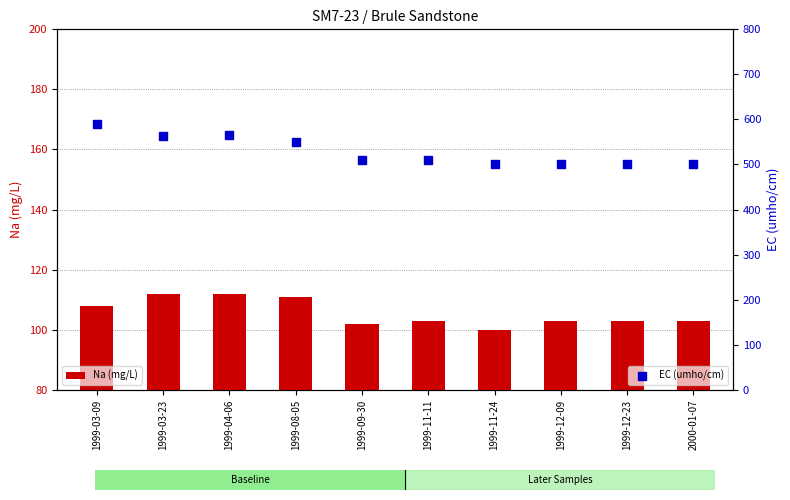

What is the total value across all series at 1999-11-11?

613